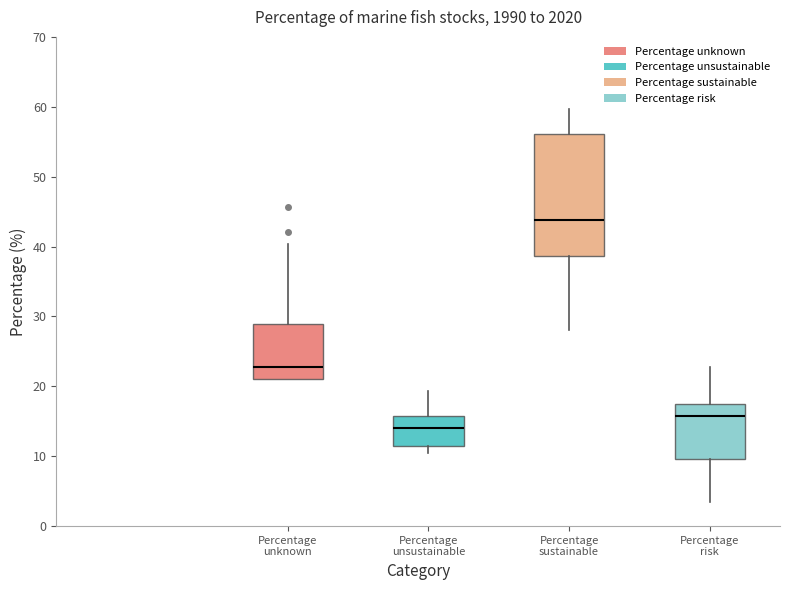

Reading left to right, read every box against the y-axis: the position of its median line, the range the box covers, and the ends of its whiskers. The values are not printed on the chart, so give them approximately, as read against the axis.

Percentage unknown: median 23, box 21 to 29, whiskers 21 to 40
Percentage unsustainable: median 14, box 11 to 16, whiskers 11 (just below the box's lower edge) to 19
Percentage sustainable: median 44, box 39 to 56, whiskers 28 to 60
Percentage risk: median 16, box 10 to 18, whiskers 4 to 23